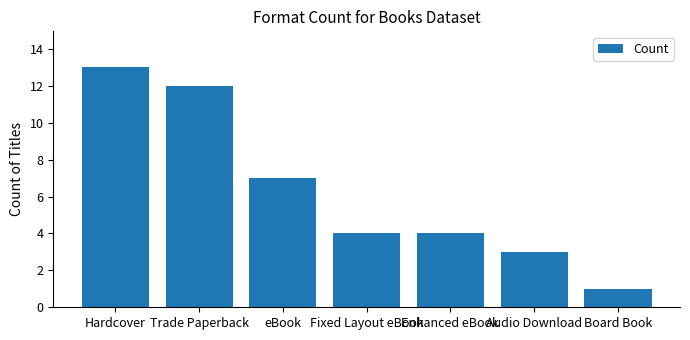

Between eBook and Enhanced eBook, which is larger?

eBook